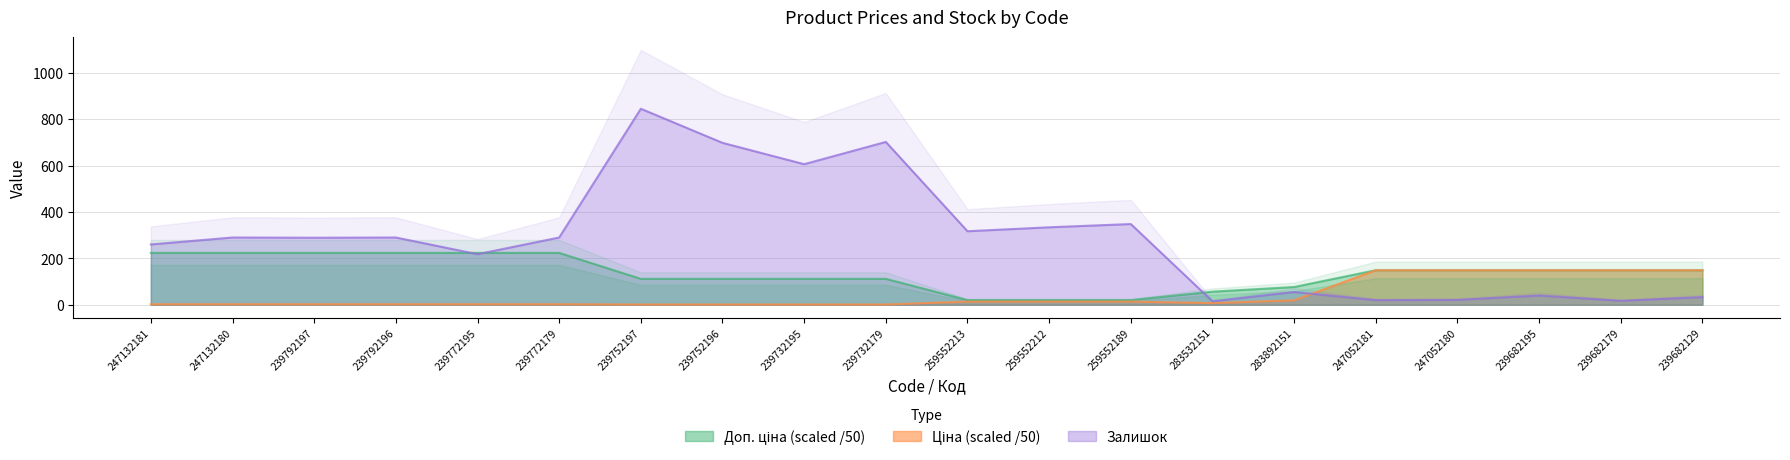

At 259552189, list the series in order from smallest to largest.

Ціна, Доп. ціна, Залишок